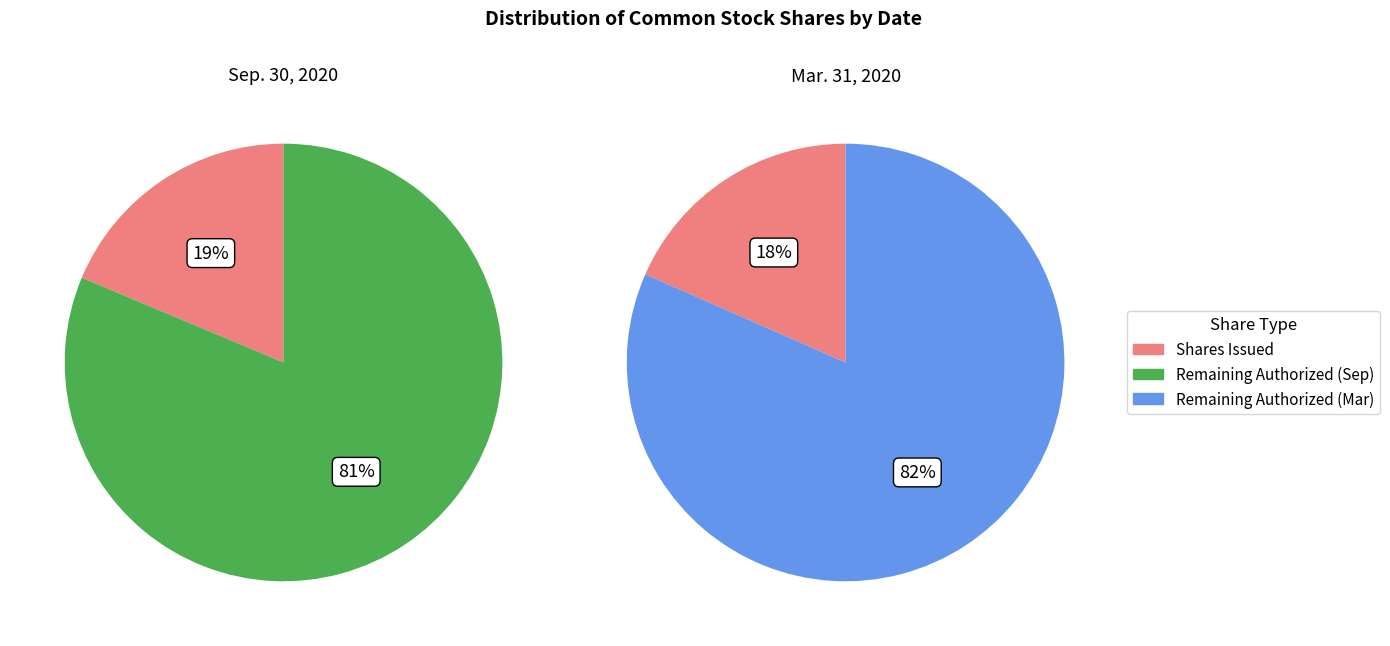

Which category has the smallest portion of the pie?

Common stock, shares issued